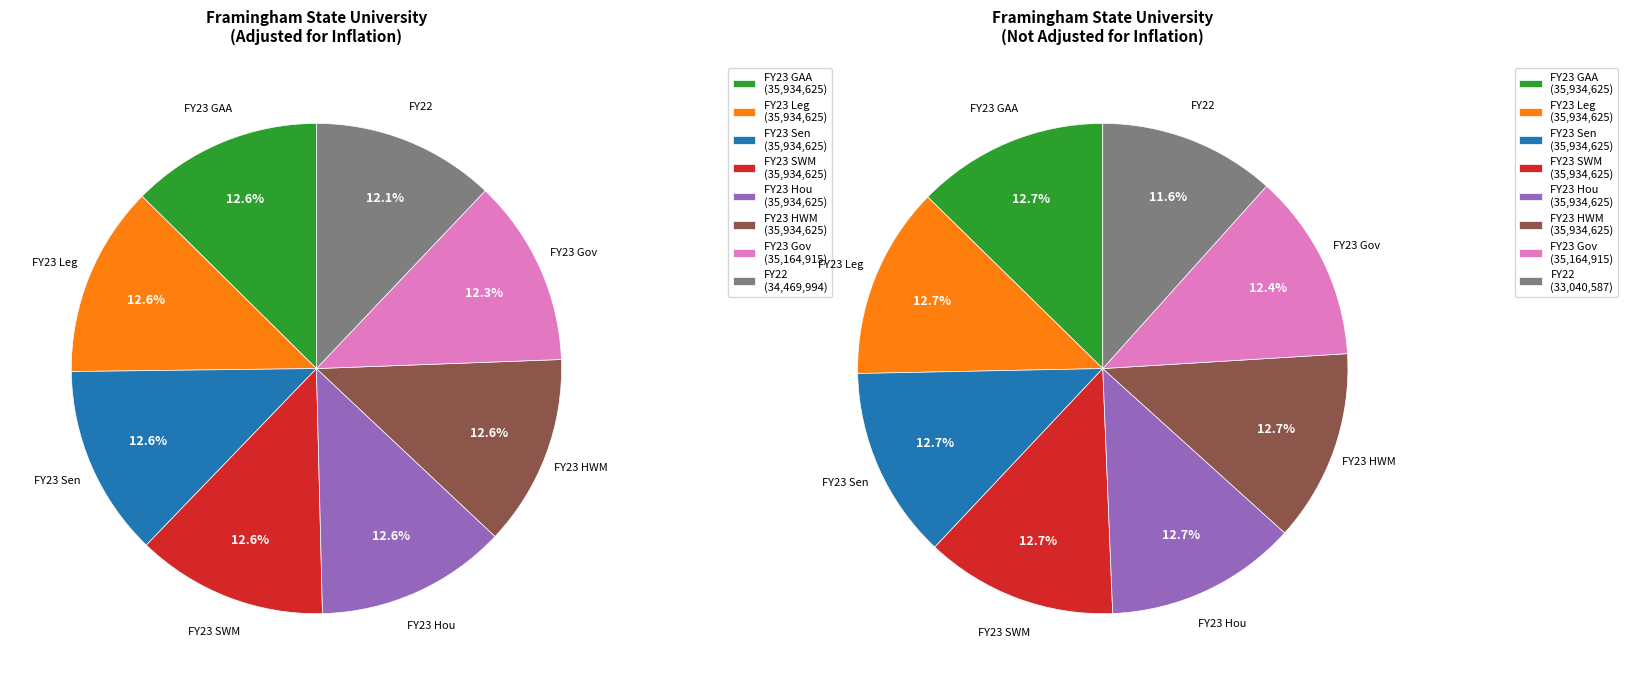

To the nearest percent, what is the difference between the largest and smallest slice percentages?

1%